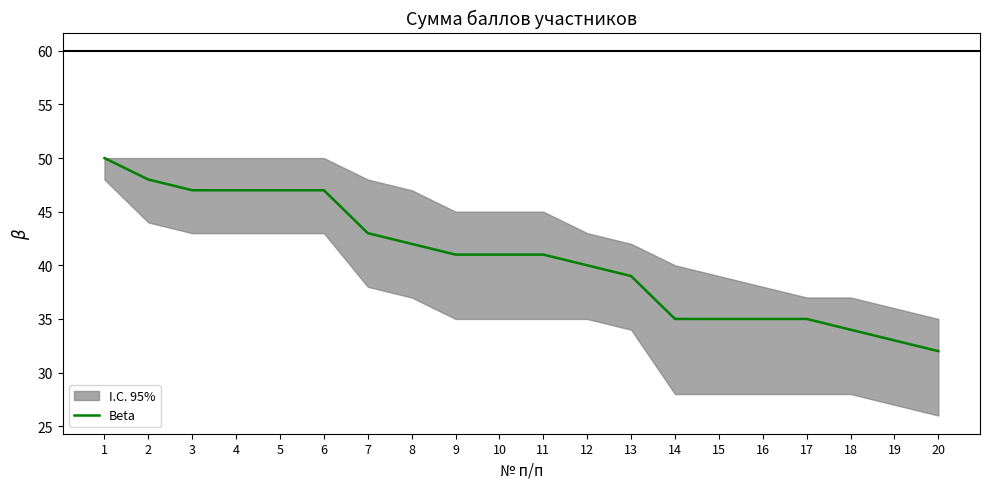

Between 1 and 2, which is larger?

1